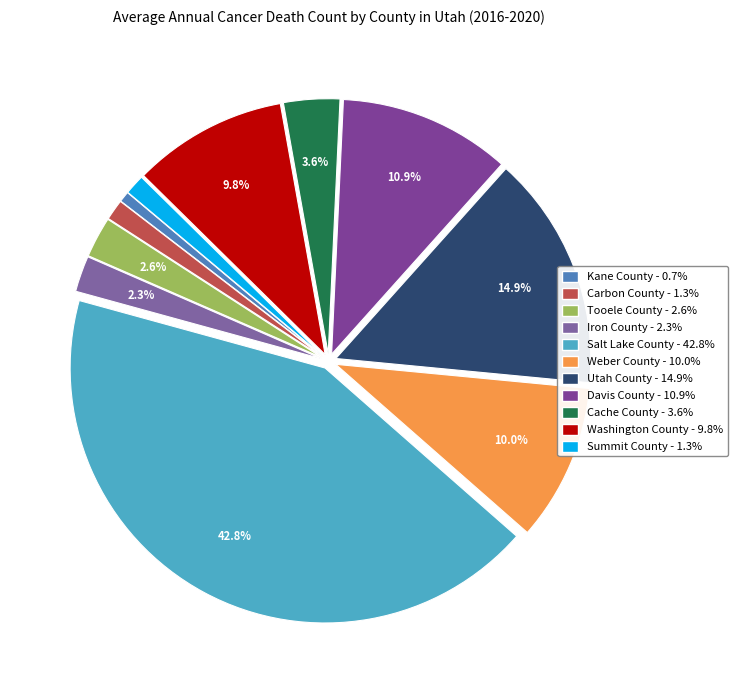

What percentage is the Summit County slice, to the nearest percent?

1%